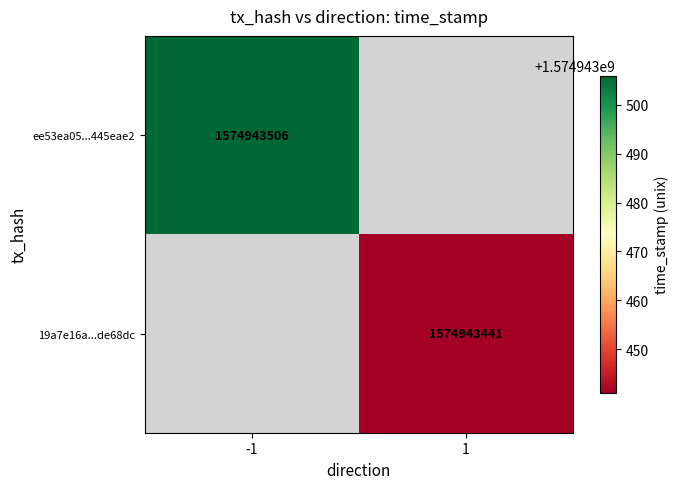

Rank the series by their maximum value, from highest to lowest.

ee53ea05c5d10d6d568fba9ccfbb017b445eae2, 19a7e16aa4ee0893b5cf71bd0d86a7defde68dc